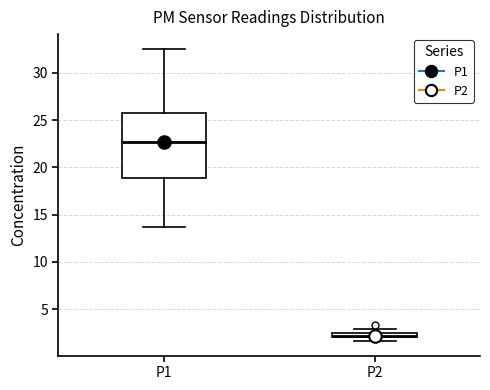

Which box's median line is the highest?

P1